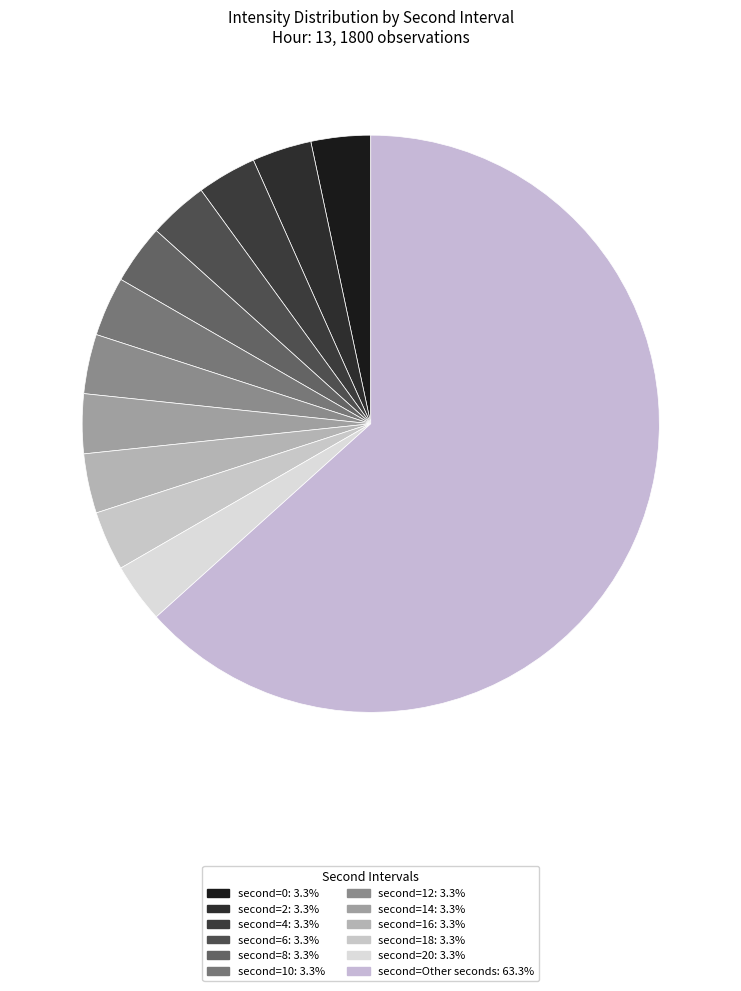

Does any single category account for the majority?

Yes